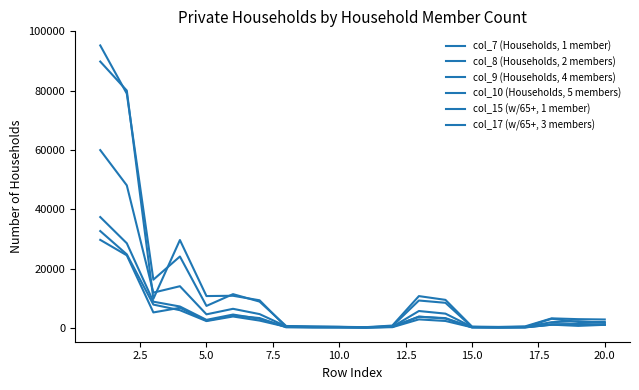

Does the chart display data point markers on the line(s)?

No